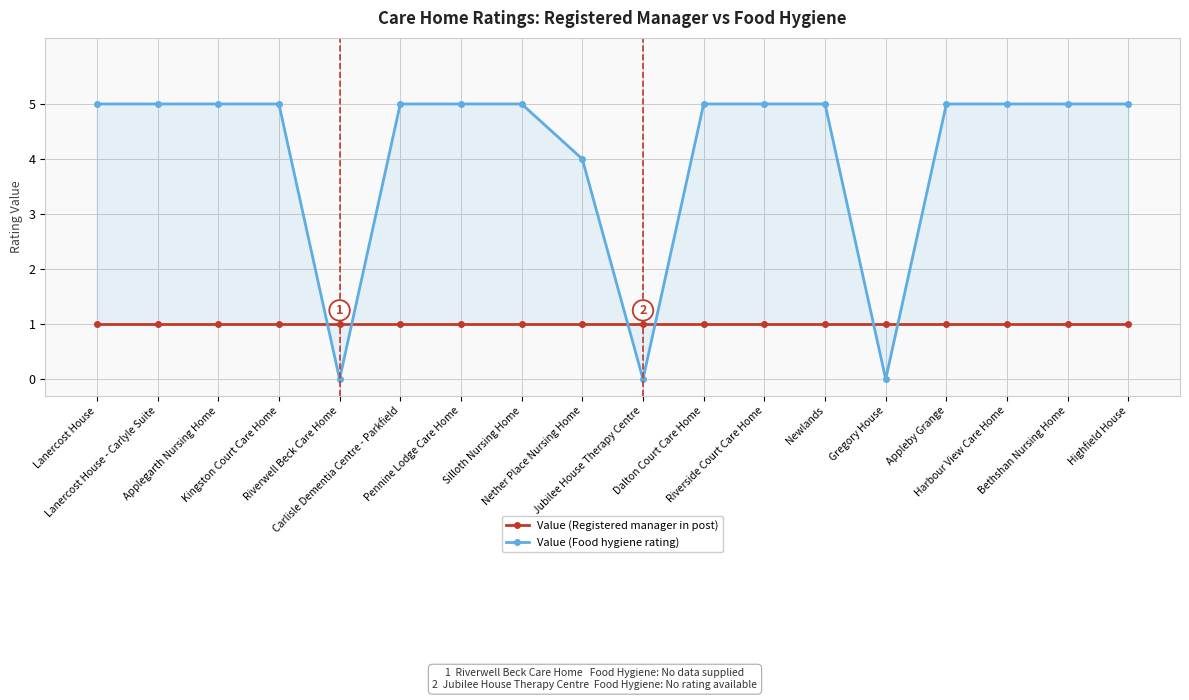

Which series changed the most between Nether Place Nursing Home and Bethshan Nursing Home?

Value (Food hygiene rating)